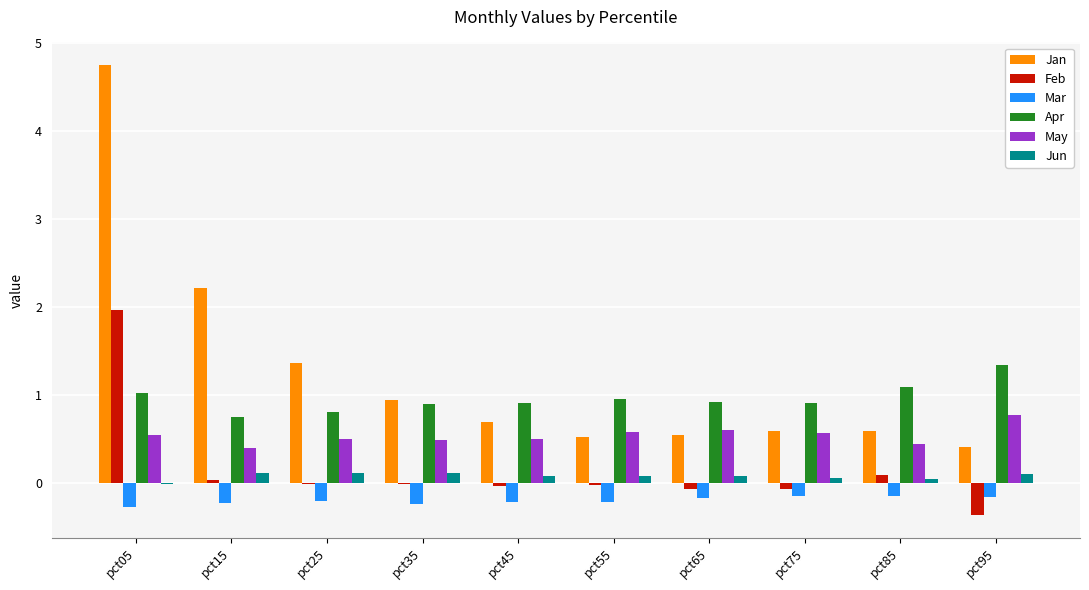

Is it true that Jun equals 0.1 at pct95?

True